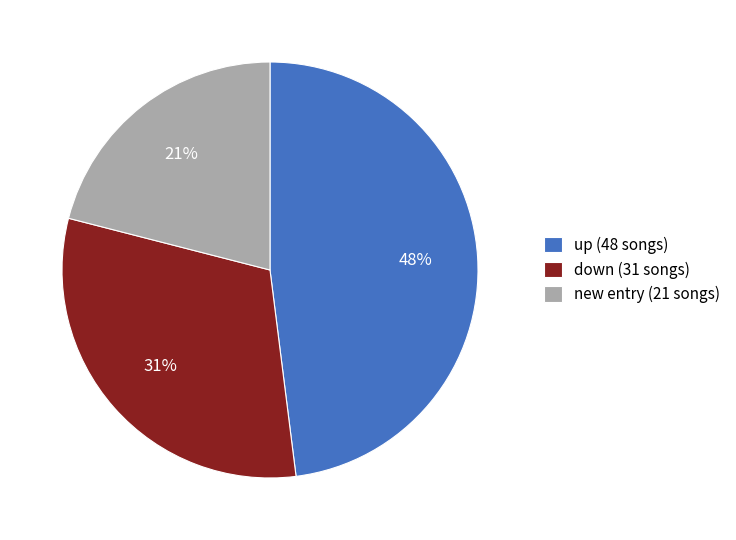

Rank the categories by value from lowest to highest.

new entry (21 songs), down (31 songs), up (48 songs)